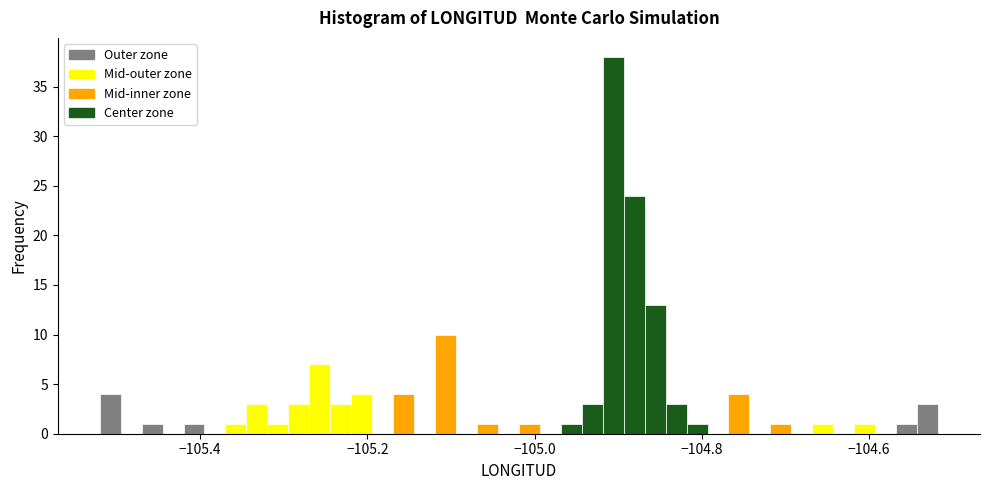

Around what value on the x-axis is the tallest bar? Give the approximate position of its centre, as read against the axis.

-104.90